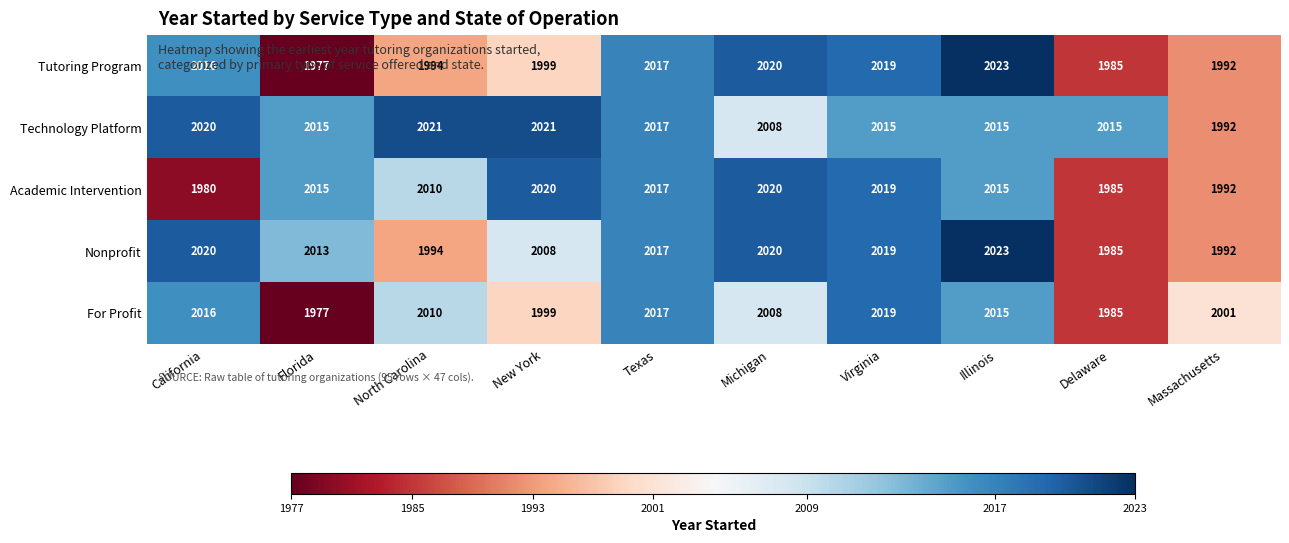

What is the total value across all series at Michigan?

10076